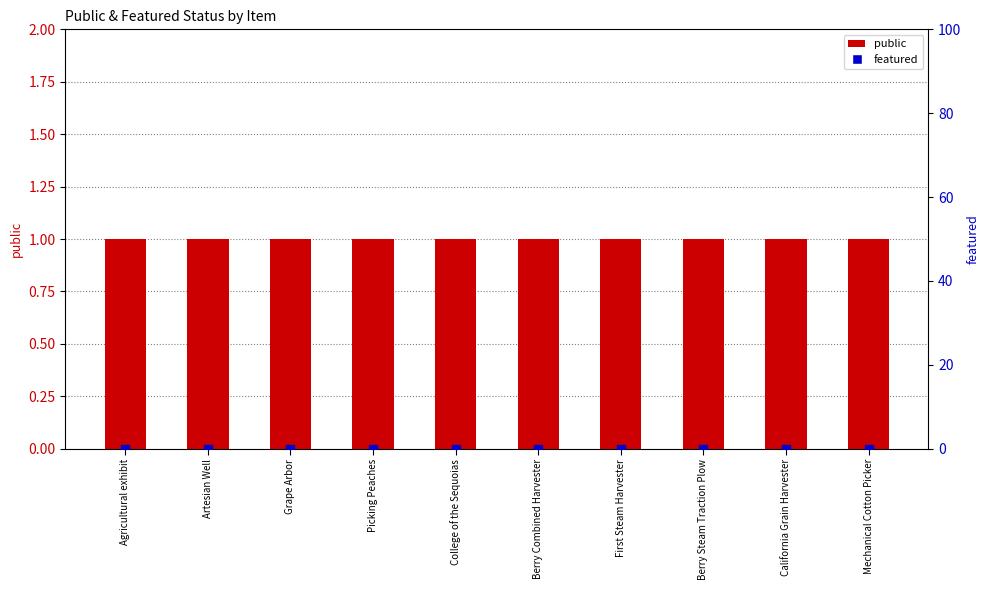

At how many categories does at least one series exceed 0?

10